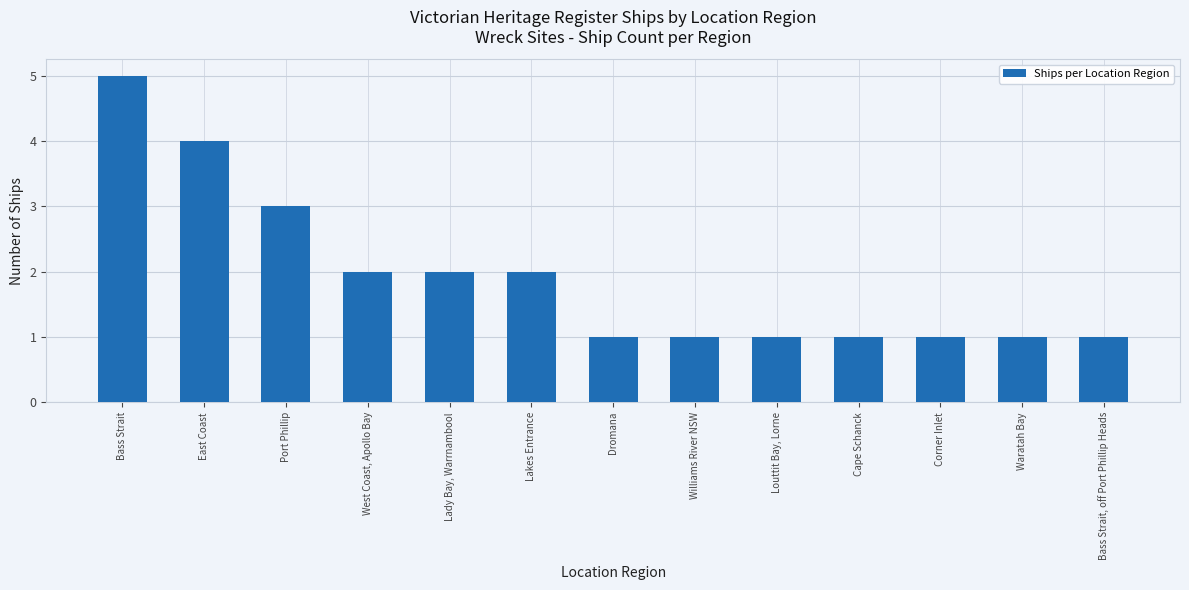

True or false: the data shows 1 at Lakes Entrance.

False